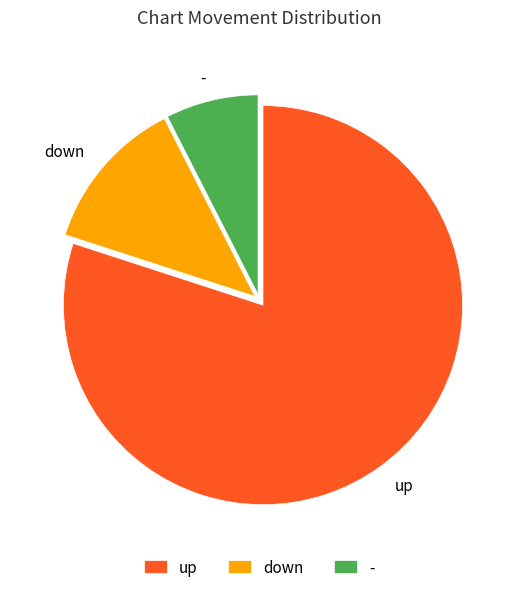

Is there any slice that represents more than half of the pie?

Yes